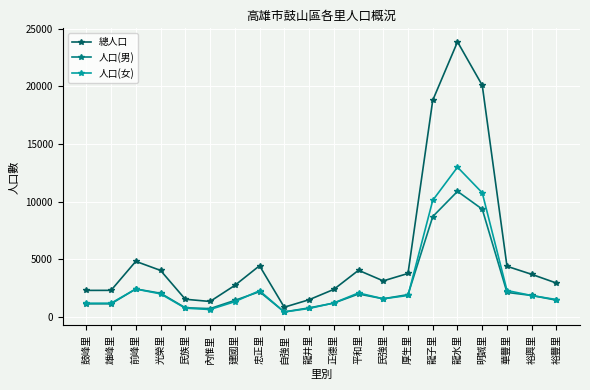

At how many categories does at least one series exceed 1865?

16